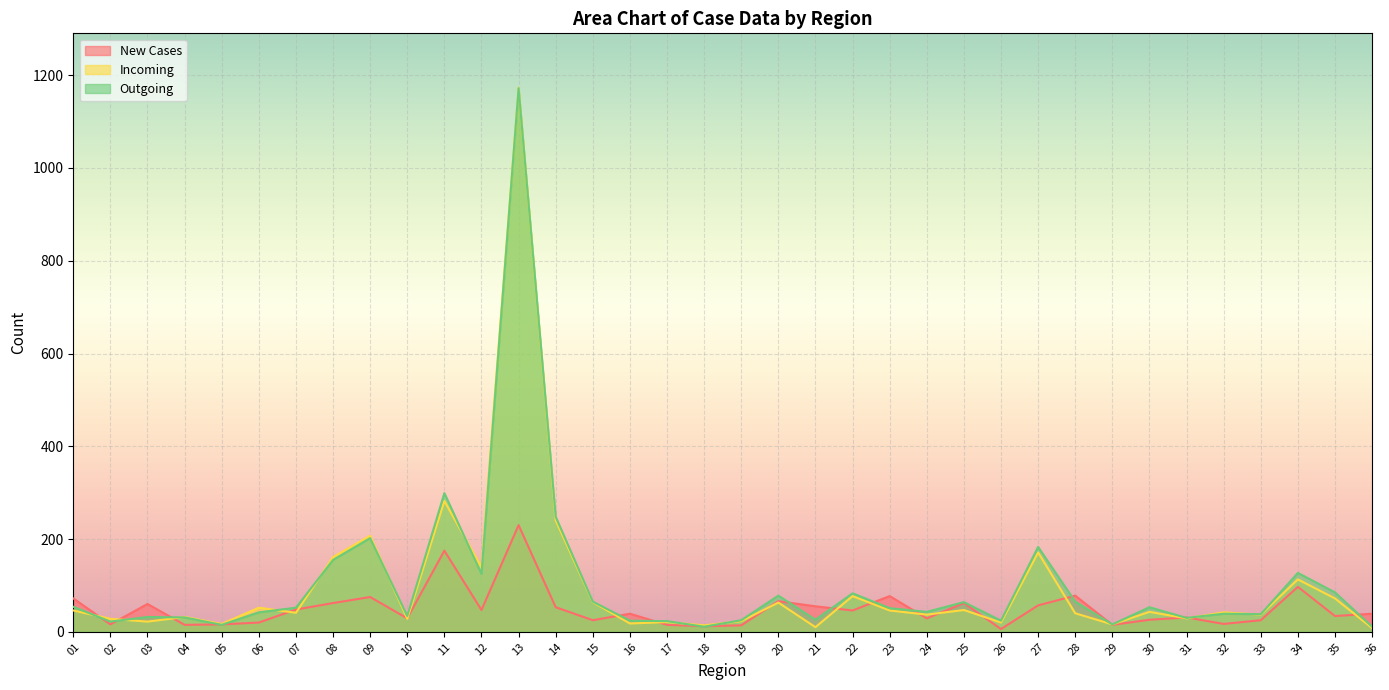

Reading left to right, what are all the values shown in this chart?

New Cases: 01=72	02=16	03=60	04=15	05=16	06=20	07=48	08=62	09=75	10=29	11=175	12=47	13=230	14=53	15=25	16=39	17=15	18=12	19=14	20=66	21=55	22=46	23=77	24=29	25=62	26=6	27=57	28=78	29=15	30=26	31=31	32=17	33=25	34=97	35=34	36=39
Incoming: 01=46	02=28	03=22	04=32	05=17	06=52	07=41	08=161	09=207	10=28	11=282	12=139	13=1173	14=240	15=64	16=18	17=21	18=14	19=23	20=63	21=10	22=77	23=46	24=37	25=47	26=20	27=171	28=40	29=16	30=43	31=29	32=42	33=37	34=113	35=72	36=8
Outgoing: 01=54	02=22	03=32	04=31	05=15	06=42	07=52	08=155	09=202	10=34	11=299	12=125	13=1172	14=248	15=65	16=24	17=23	18=11	19=25	20=78	21=26	22=83	23=51	24=43	25=64	26=24	27=183	28=65	29=16	30=53	31=30	32=39	33=38	34=127	35=85	36=11